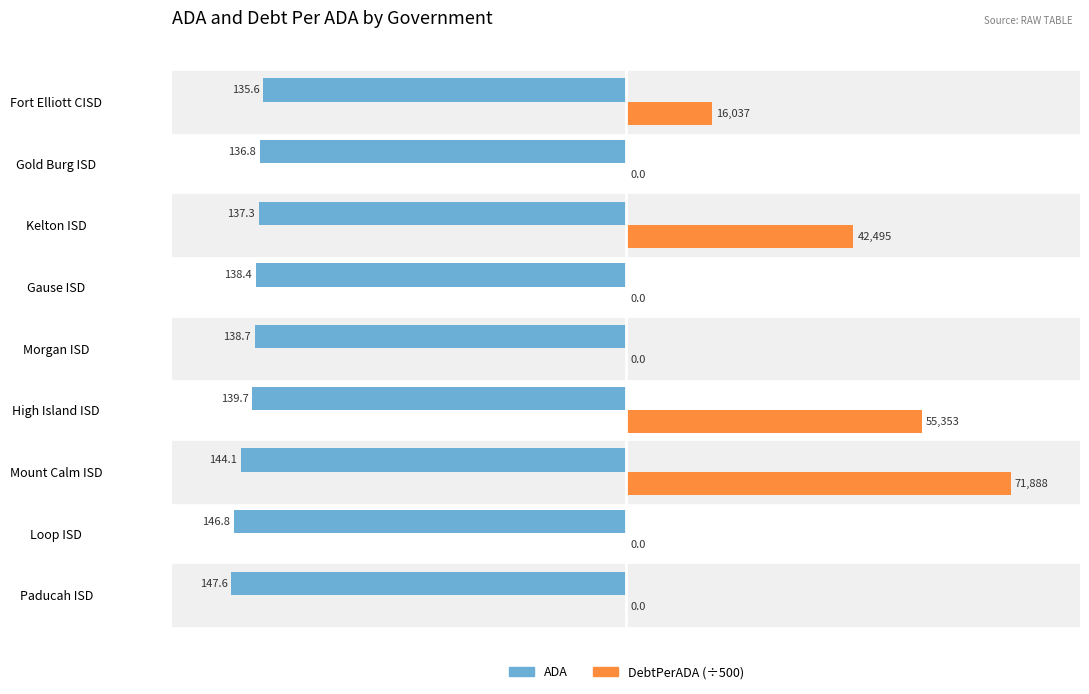

What are all the series names shown in the legend?

ADA, DebtPerADA (÷500)